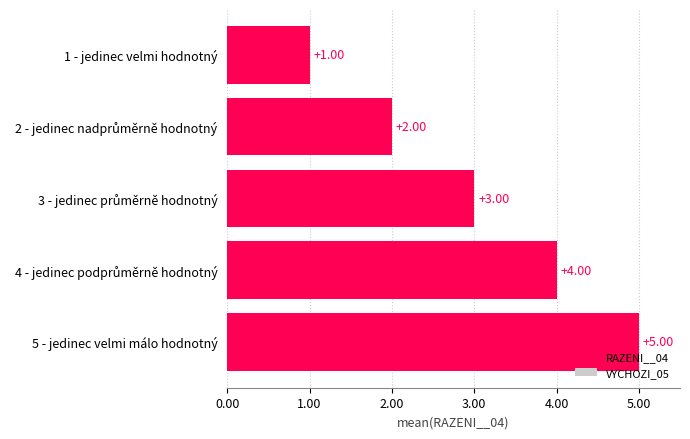

What is the difference between the maximum and minimum values?

4